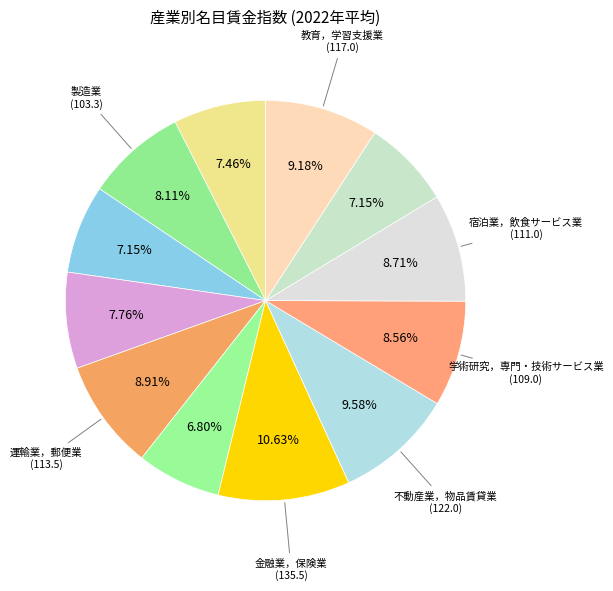

Count the number of slices in the pie.

12